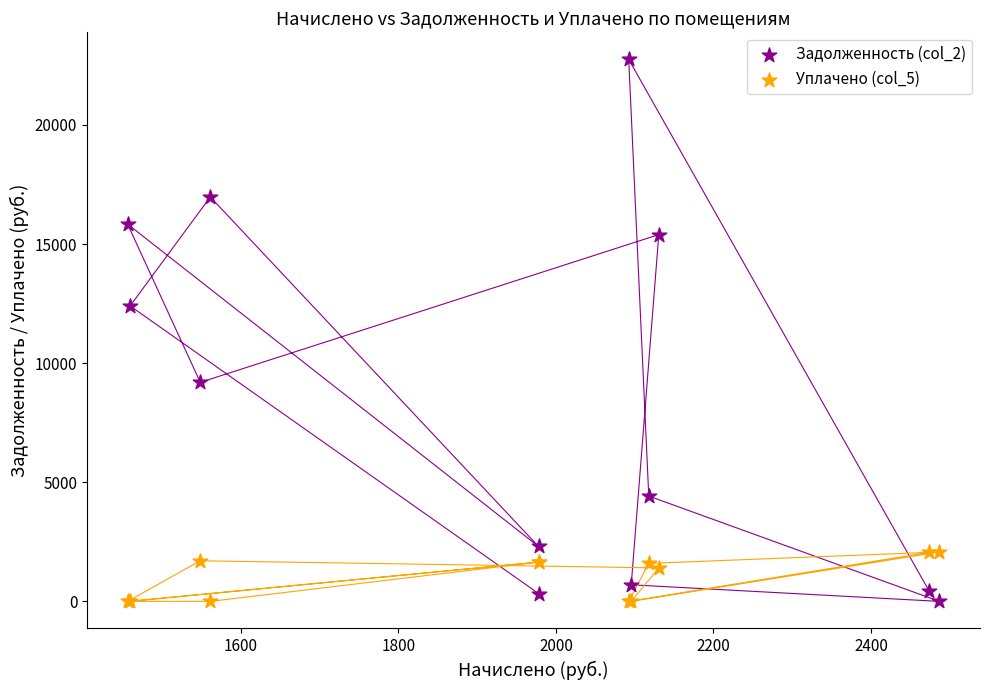

What are all the series names shown in the legend?

Задолженность (col_2), Уплачено (col_5)